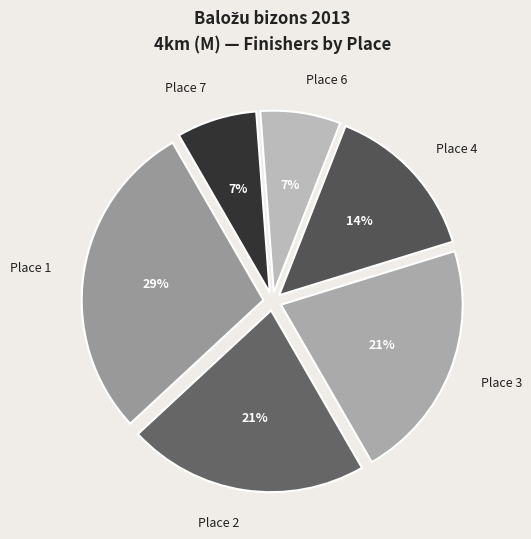

To the nearest percent, what percentage of the pie is Place 3?

21%